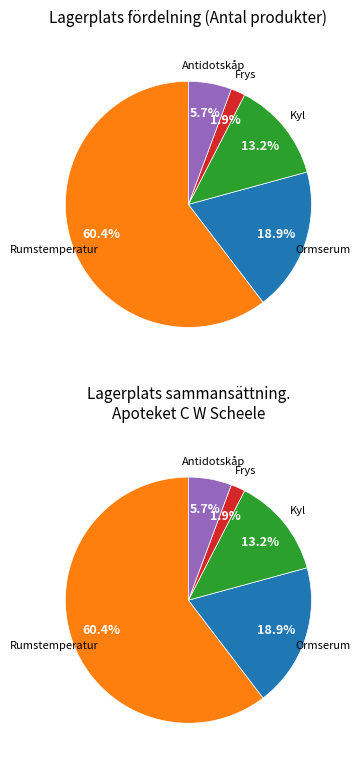

To the nearest percent, what percentage of the pie is Kyl?

13%